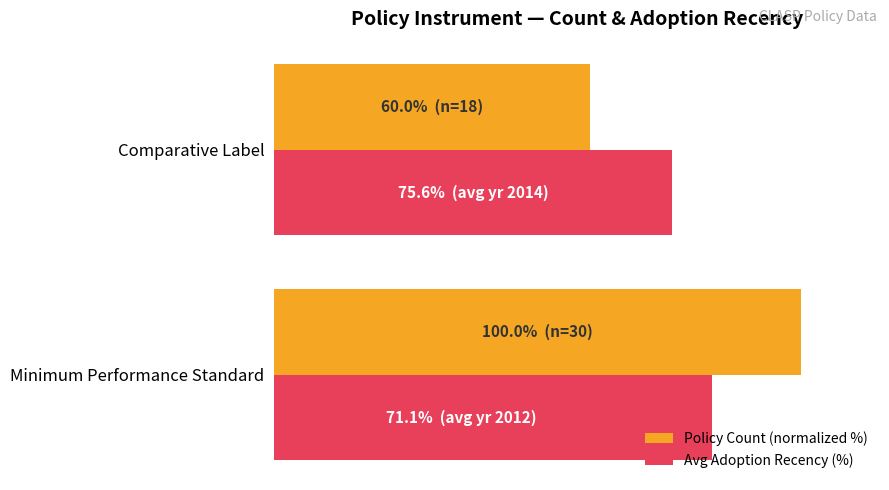

How many groups of bars are there?

2